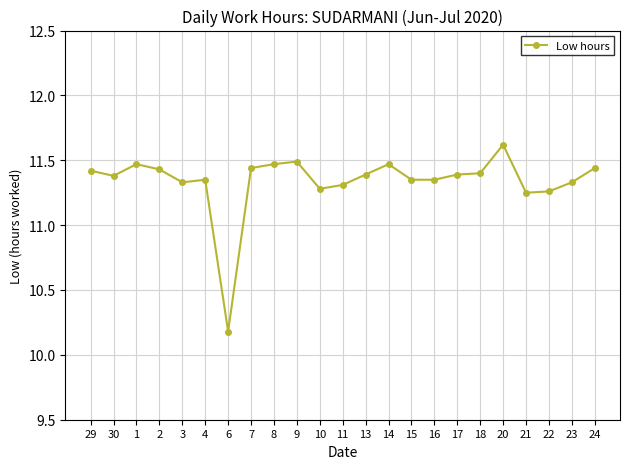

How many lines are shown in the chart?

1